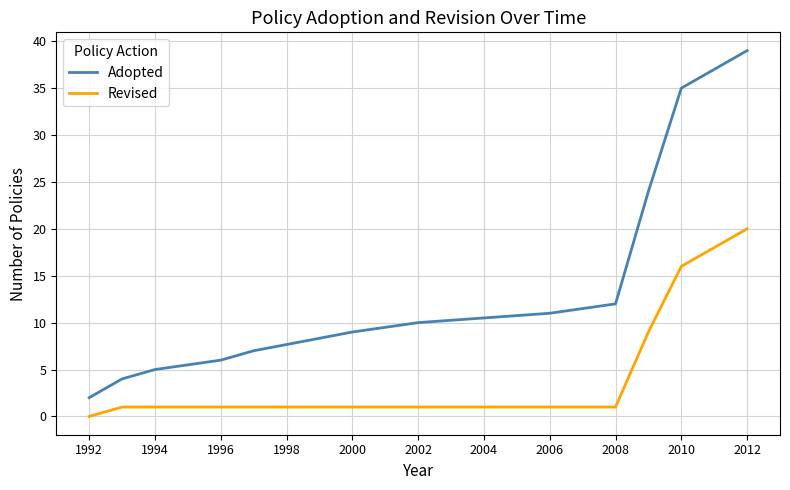

What is the highest value of the Adopted series?

39